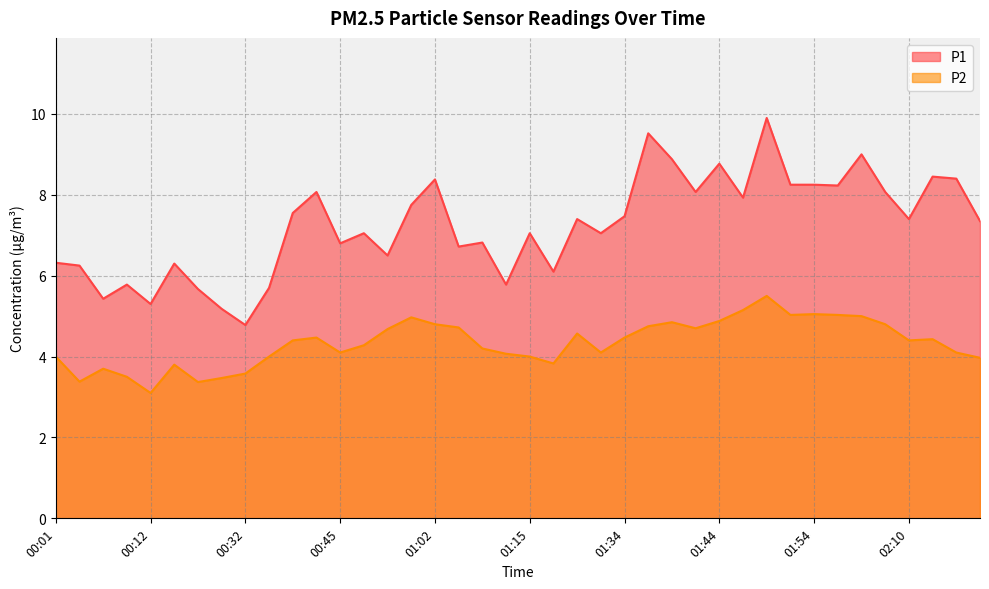

What is the maximum value for P1?

9.9